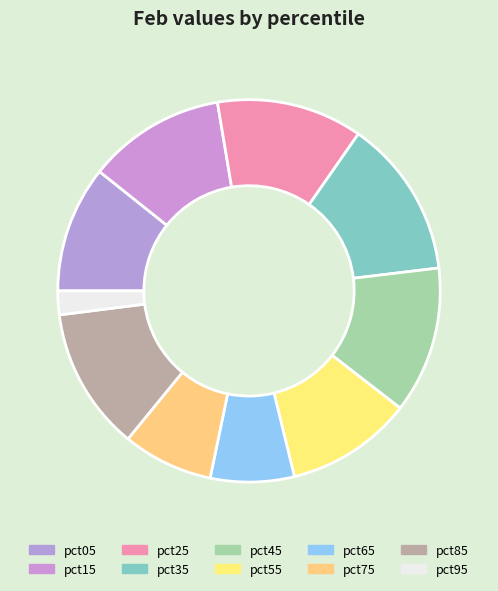

How many slices are in this pie chart?

10